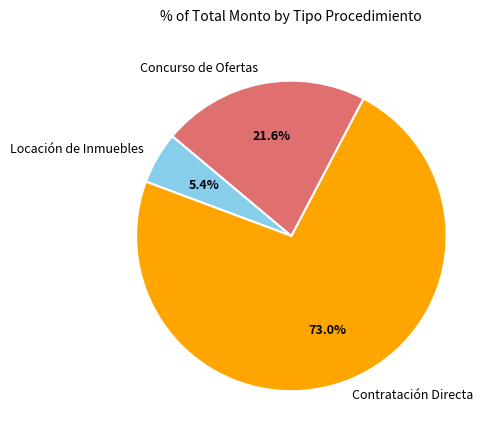

What percentage is the Locación de Inmuebles slice, to the nearest percent?

5%